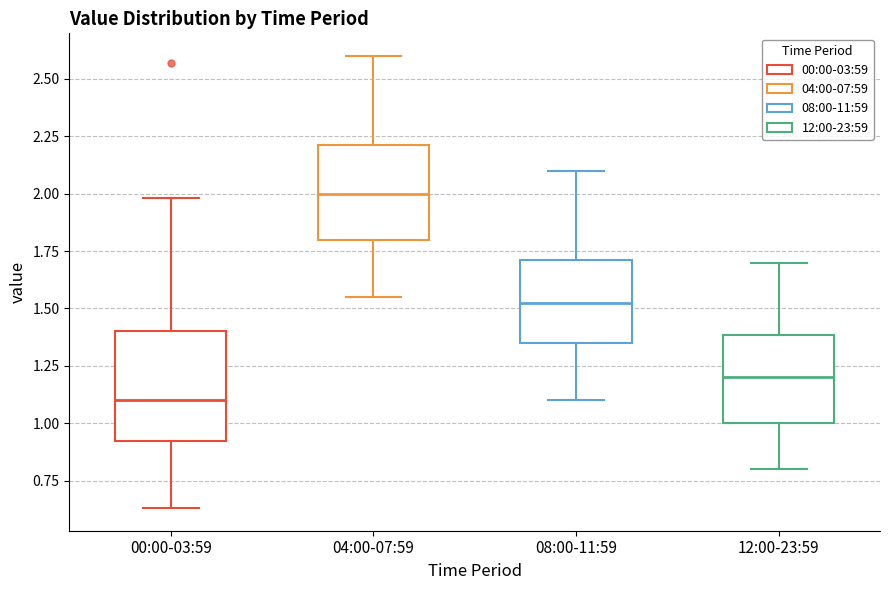

Which box has the lowest median line?

00:00-03:59